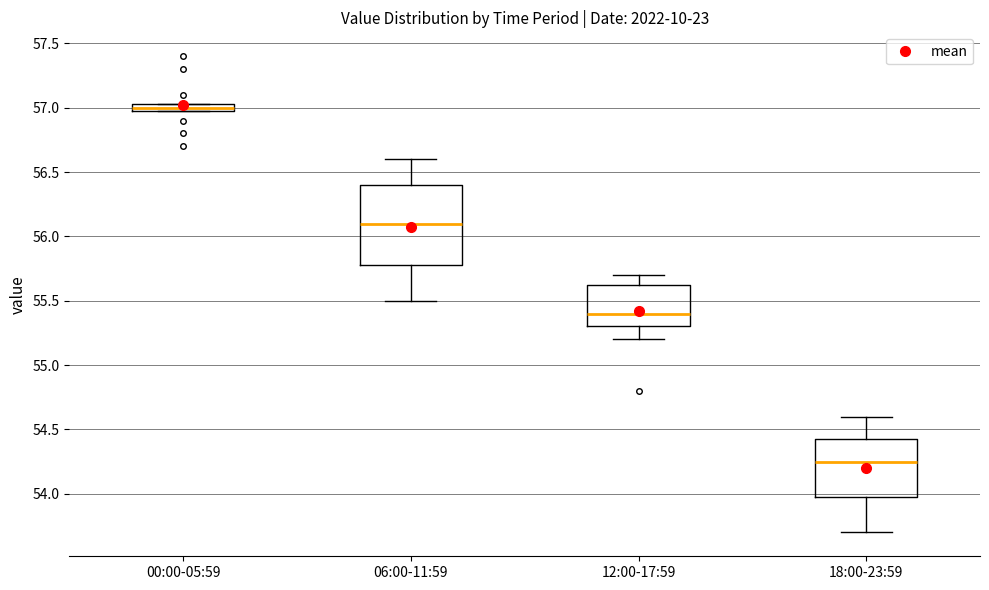

Which box's median line is the lowest?

18:00-23:59